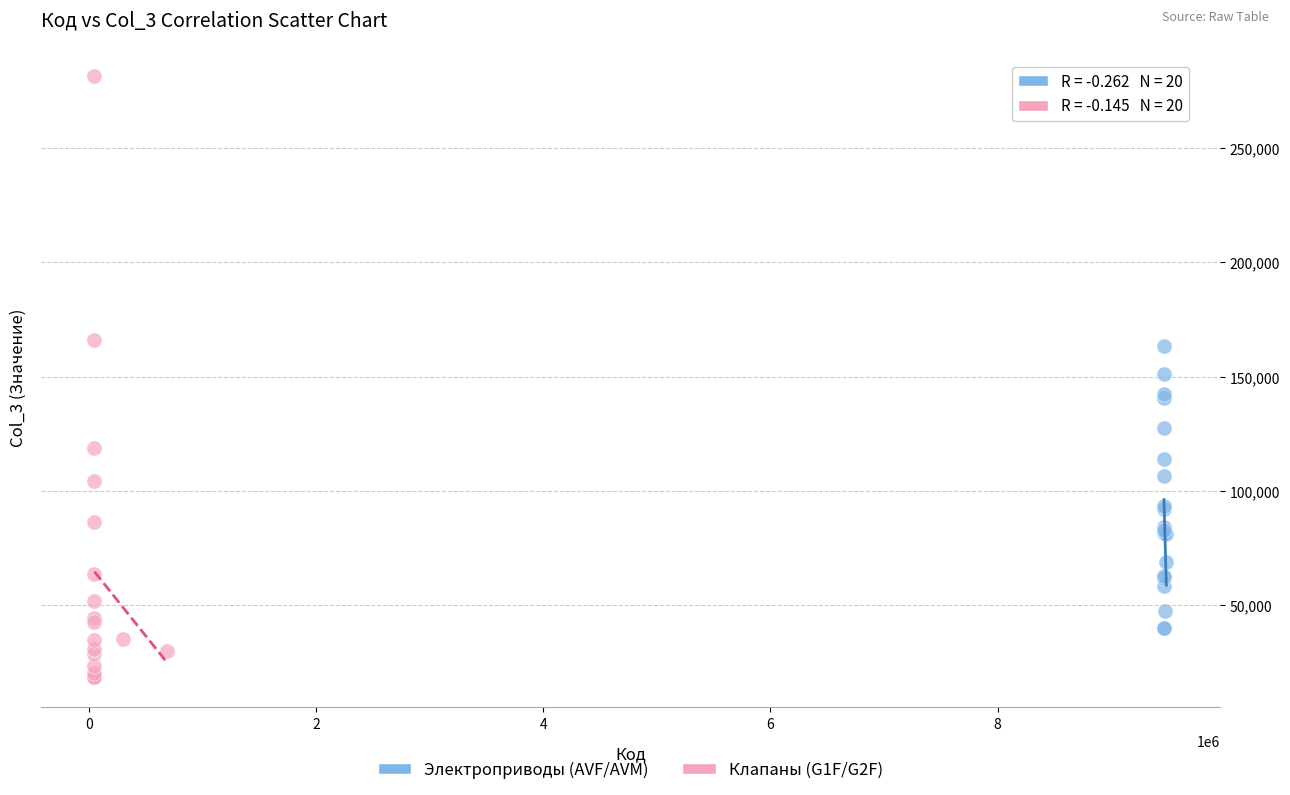

Which series has the largest Y range (max minus min)?

Клапаны (G1F/G2F)